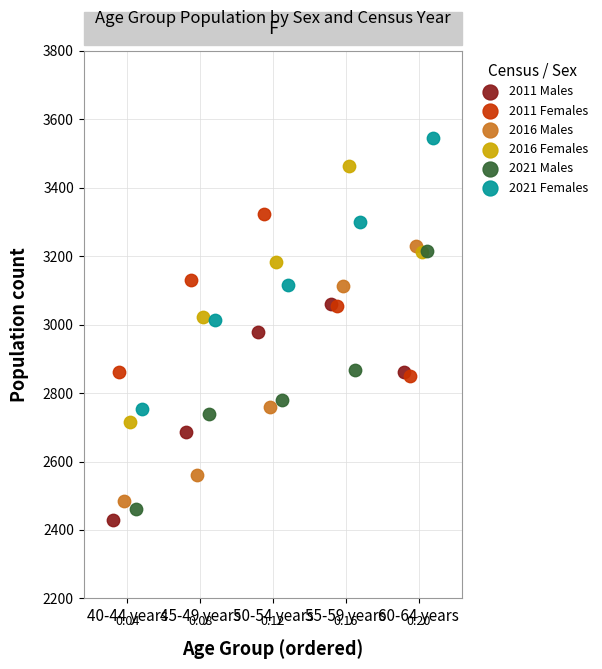

Which series reaches the maximum Y coordinate?

2021 Females